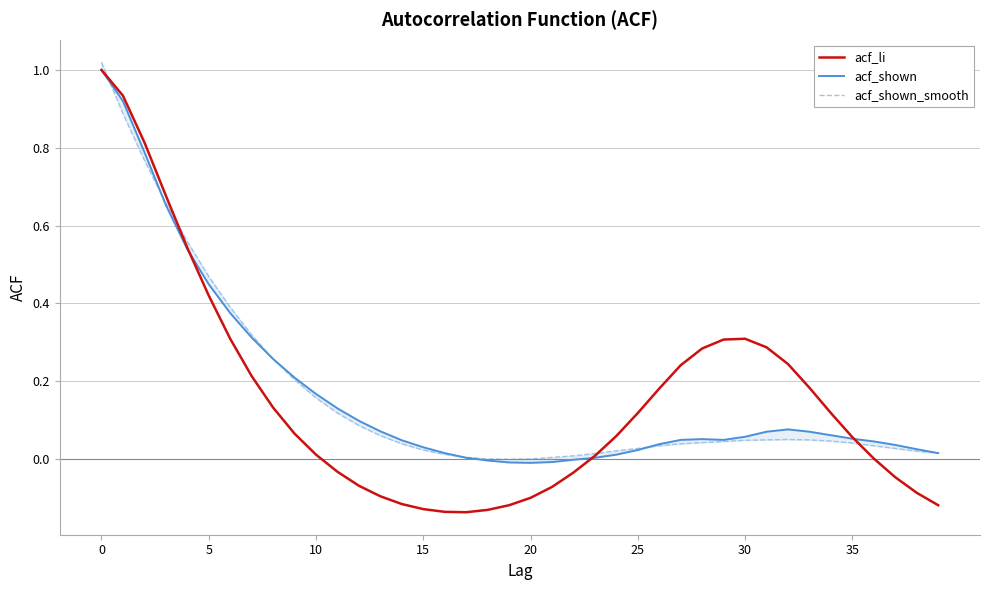

True or false: acf_shown has more than 2 points higher than both neighbors.

False